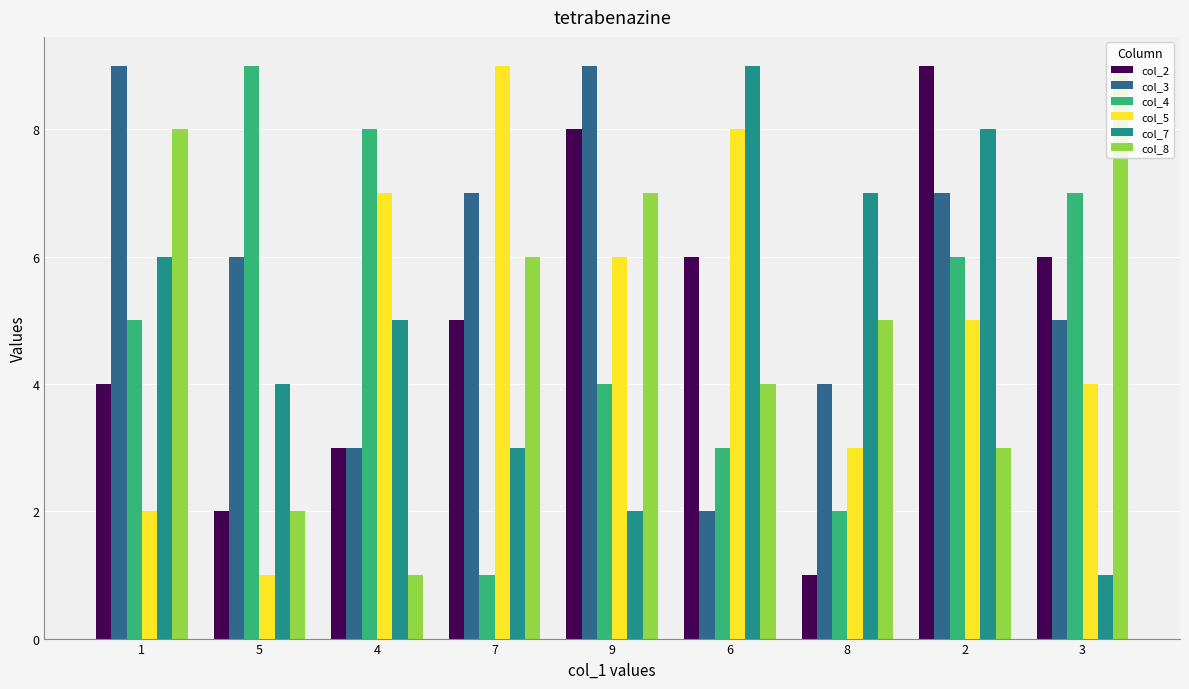

Is the value of col_7 at 3 greater than the value of col_8 at 5?

No